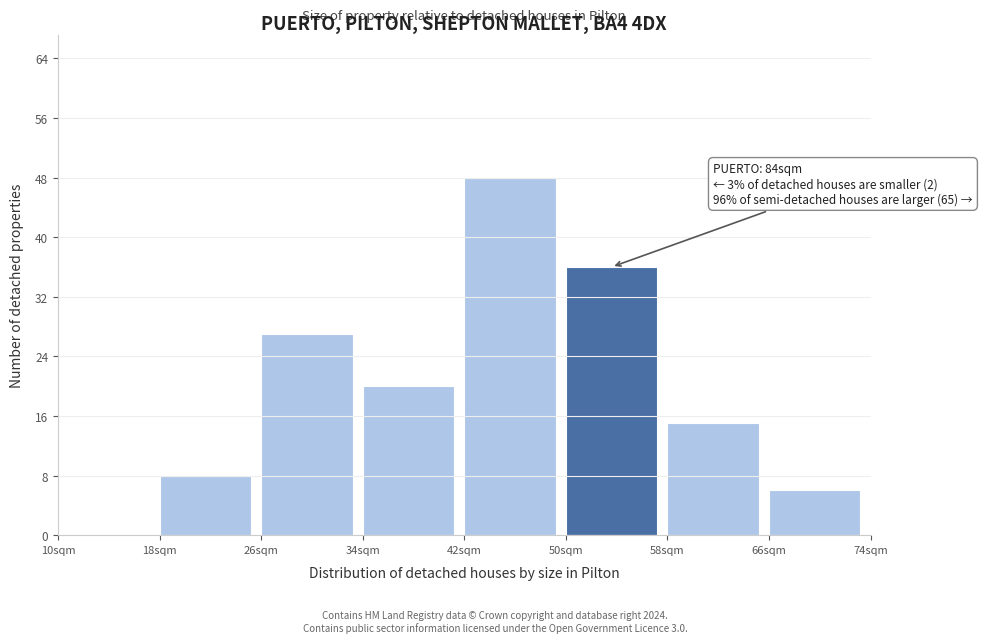

Over which range of the x-axis is the bar tallest?

42 to 50